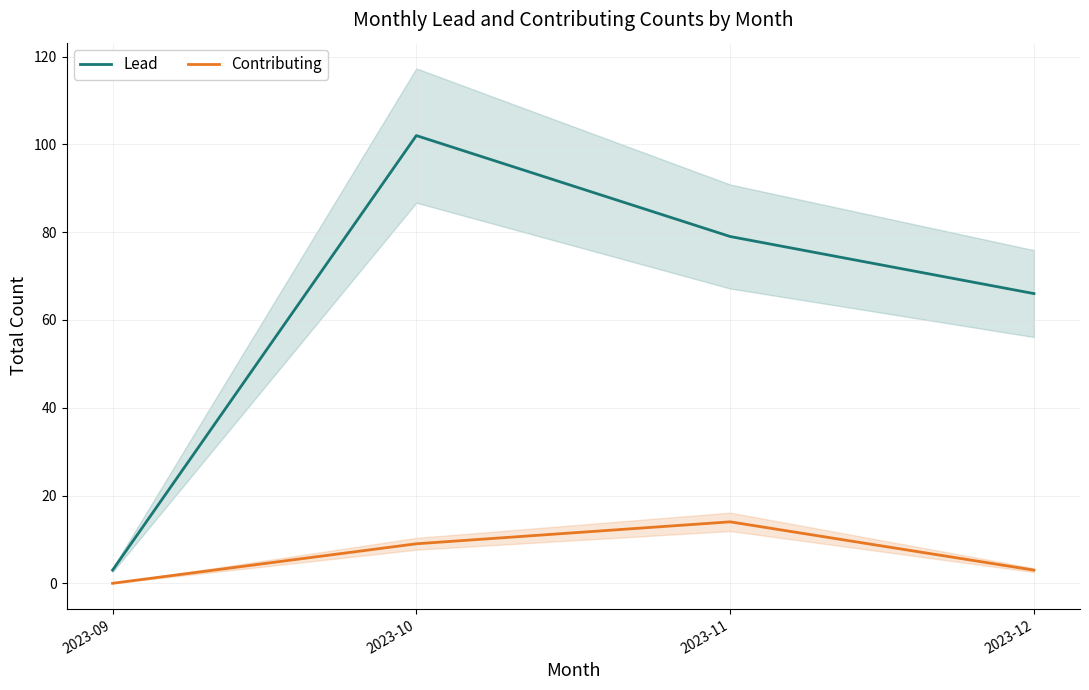

Which category has the lowest value across all series?

2023-09